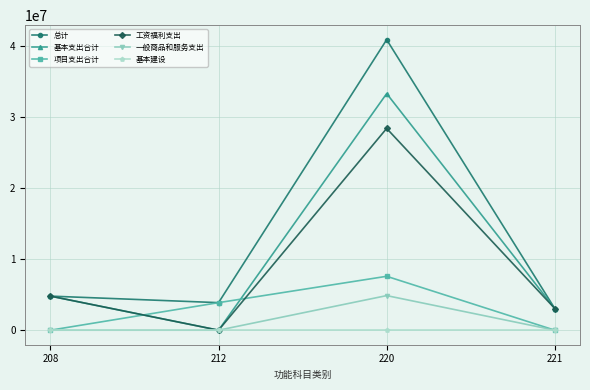

How many lines are shown in the chart?

6